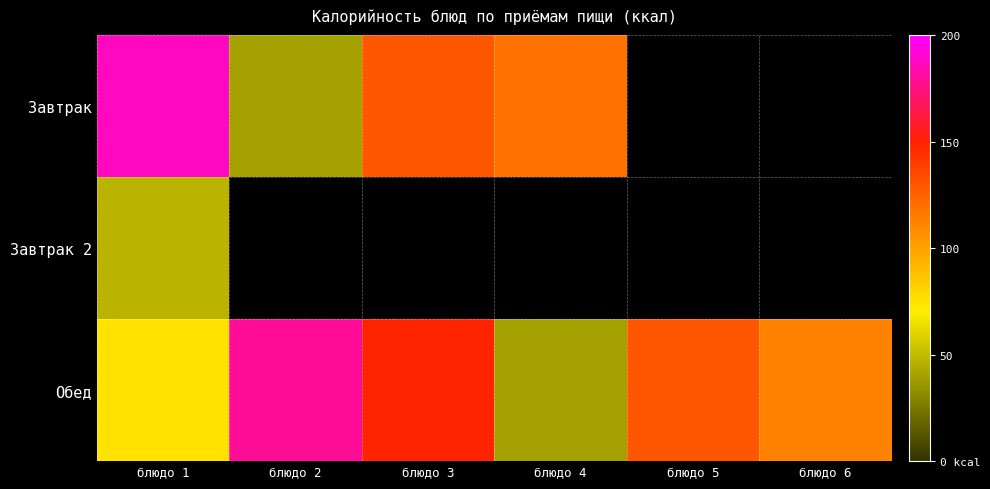

What is the spread (max minus min) of values at блюдо 4?

118.4